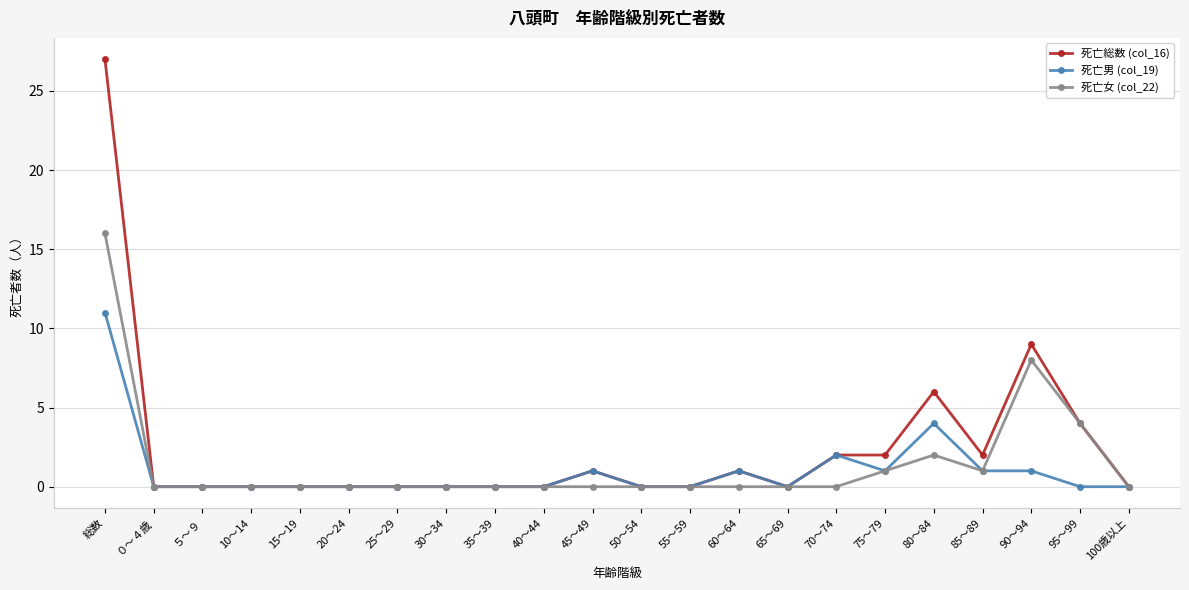

Does the chart have visible grid lines?

Yes